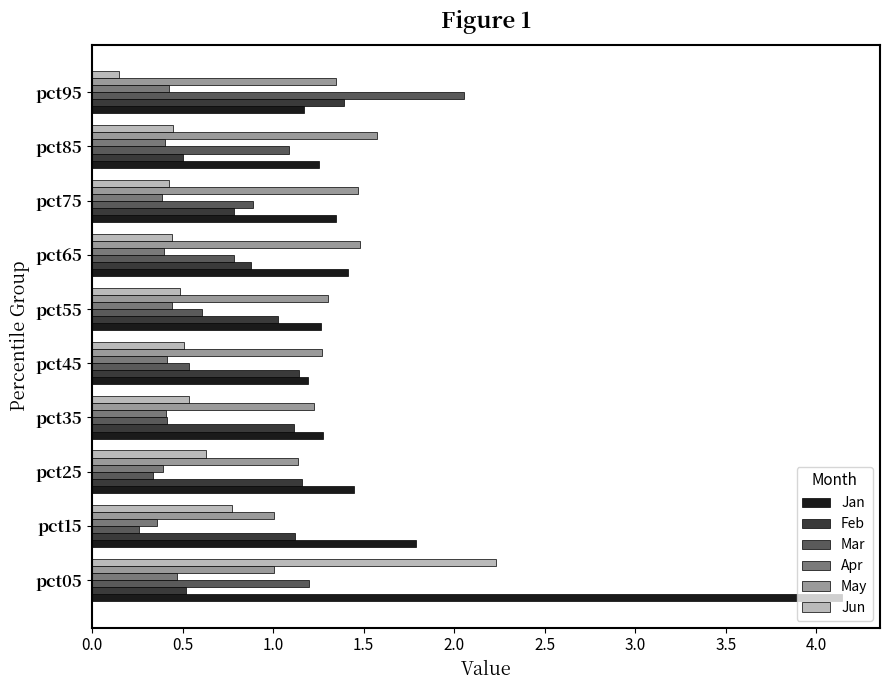

At which category is the sum across all series the highest?

pct05